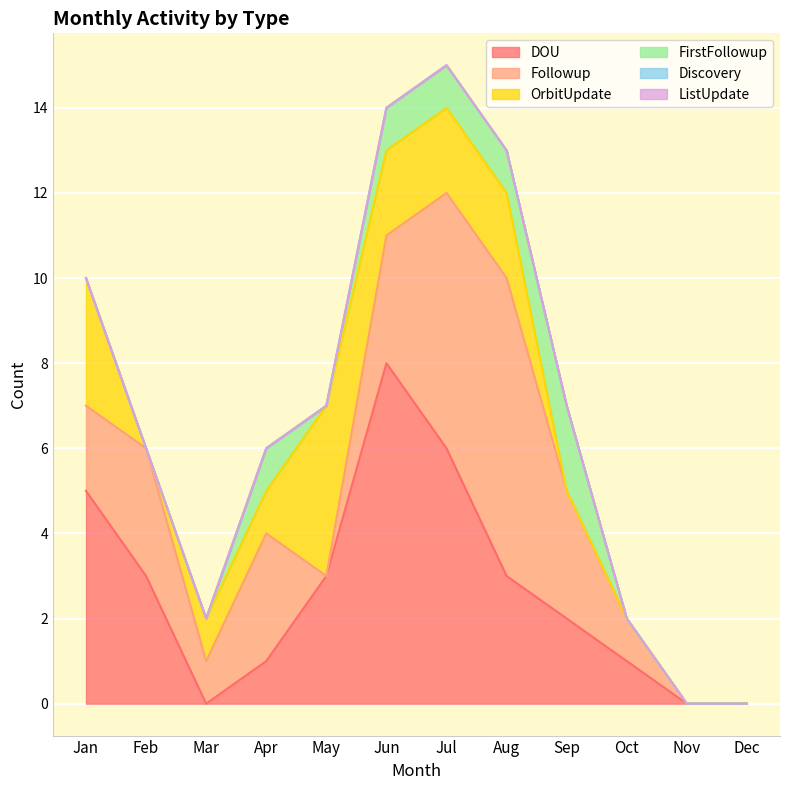

True or false: Discovery has a value of 0 at Dec.

True